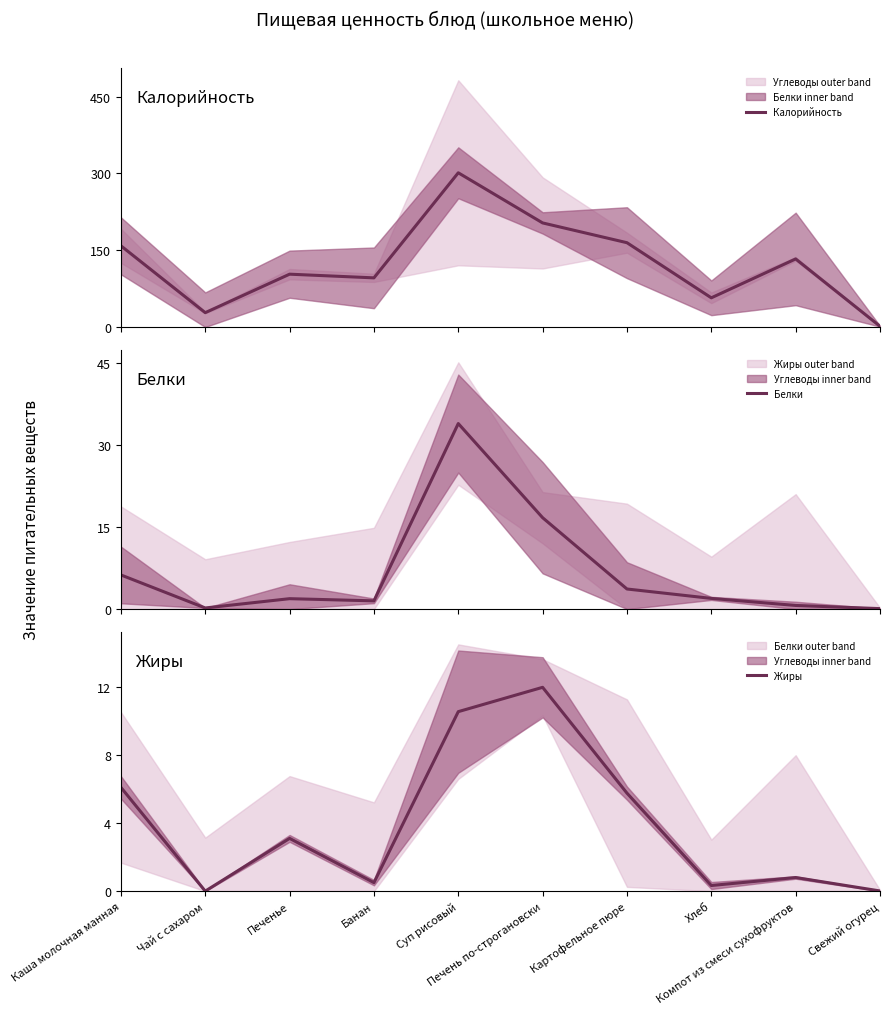

The value of Белки at Хлеб is 1.1. True or false?

False